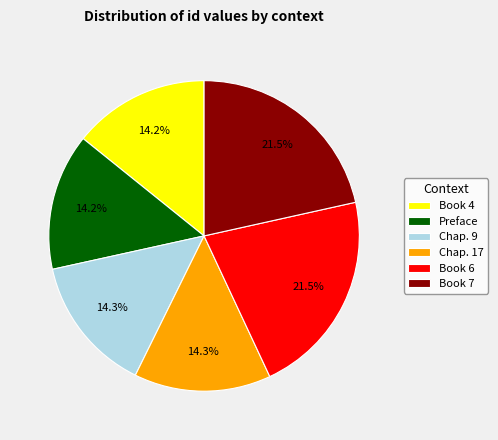

Is there a majority slice in this chart?

No